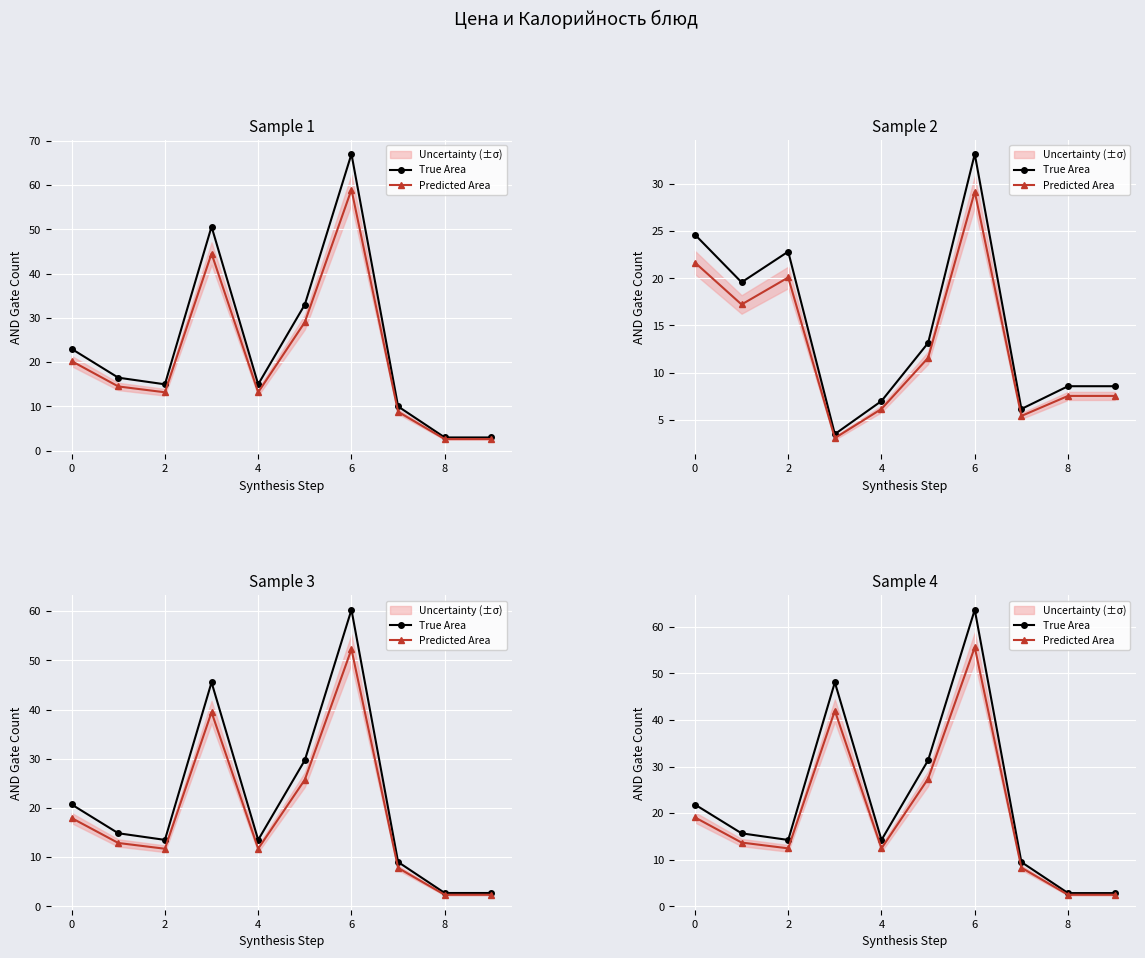

Reading right to left, what are all the values shown in this chart?

True Area: 2.8	2.8	9.5	63.6	31.3	14.2	48.1	14.2	15.7	21.8
Predicted Area: 2.5	2.5	8.3	55.6	27.4	12.4	42.0	12.4	13.7	19.1